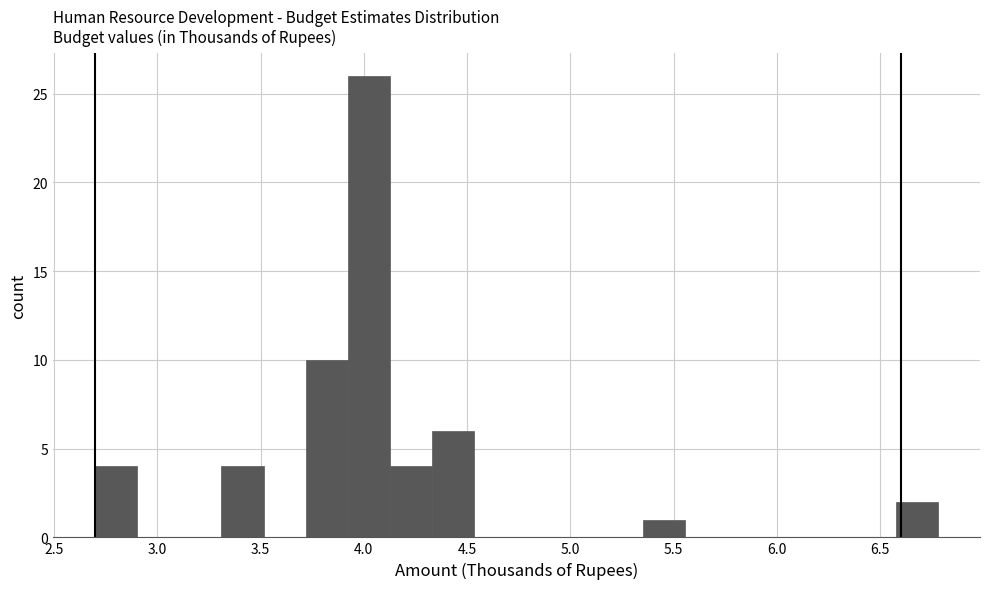

Reading left to right, list every bar in this chart as the range it spans on the x-axis followed by its height. Neither the bar edges nor the heights are printed on the chart, so give them approximately, as read against the axes.

2.70 to 2.90: 4
2.90 to 3.10: 0
3.10 to 3.30: 0
3.30 to 3.50: 4
3.50 to 3.70: 0
3.70 to 3.90: 10
3.90 to 4.15: 26
4.15 to 4.35: 4
4.35 to 4.55: 6
4.55 to 4.75: 0
4.75 to 4.95: 0
4.95 to 5.15: 0
5.15 to 5.35: 0
5.35 to 5.55: 1
5.55 to 5.75: 0
5.75 to 5.95: 0
5.95 to 6.15: 0
6.15 to 6.35: 0
6.35 to 6.55: 0
6.55 to 6.80: 2